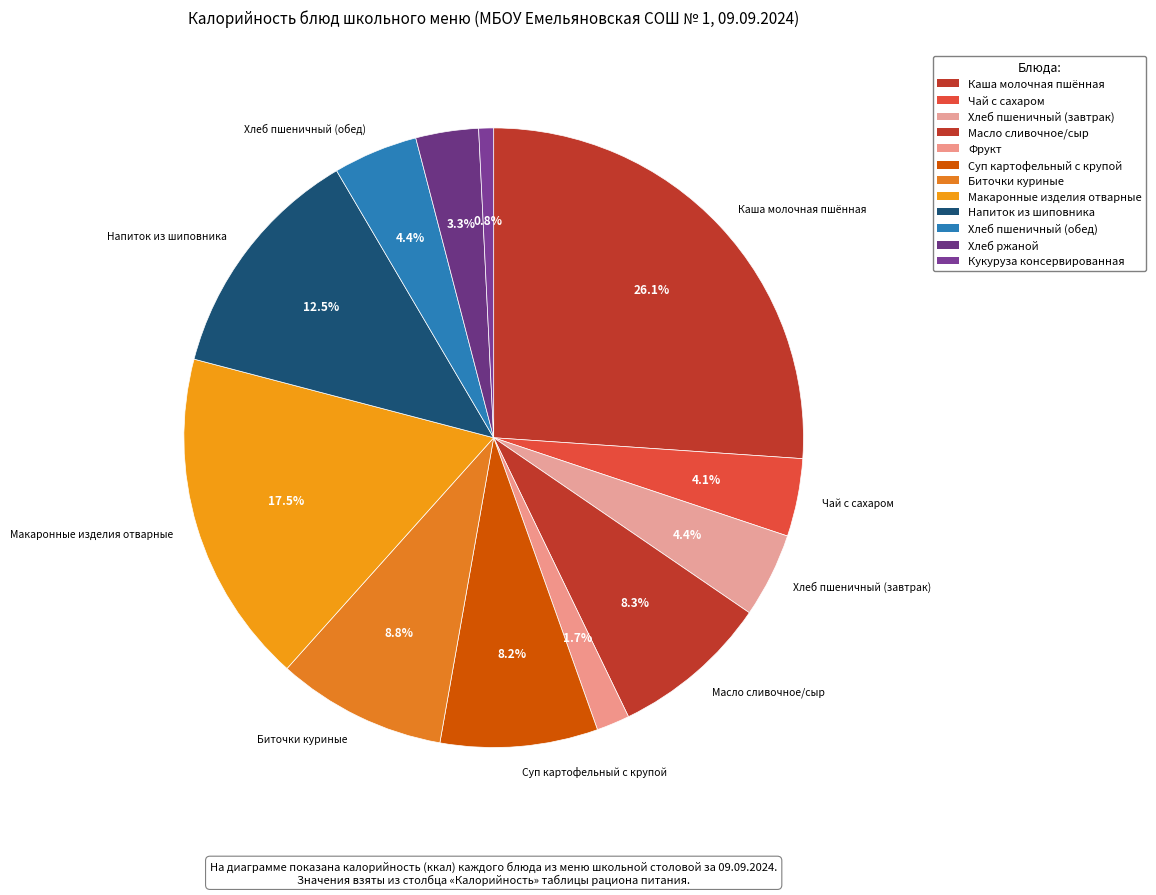

What is the smallest slice in the pie chart?

Кукуруза консервированная